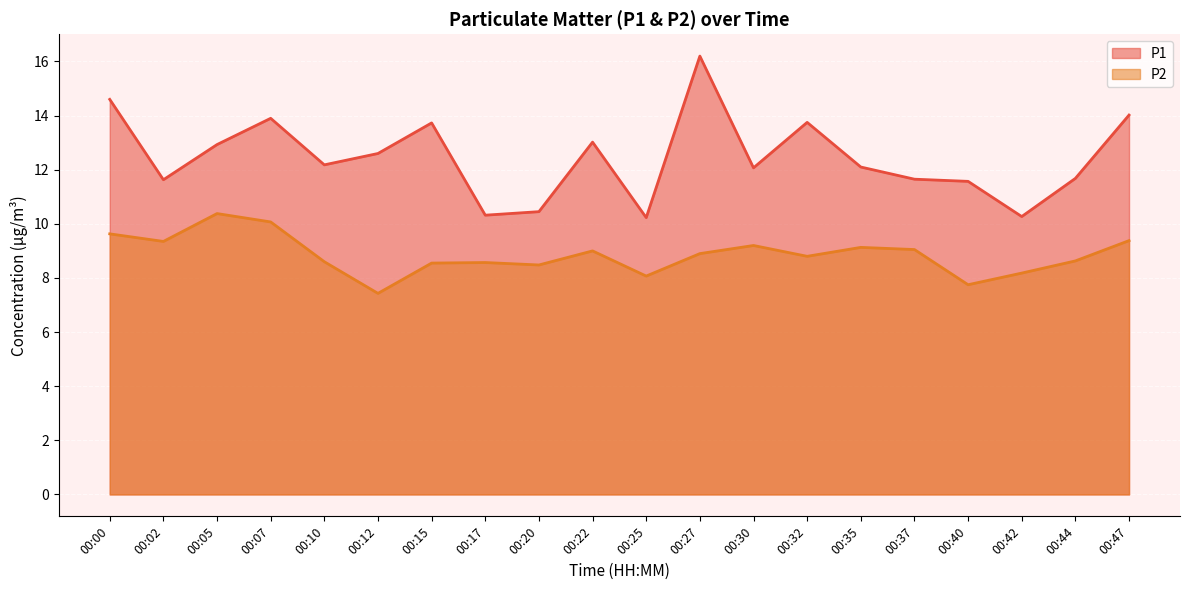

Where is P1 nearest to the value 13?

00:22